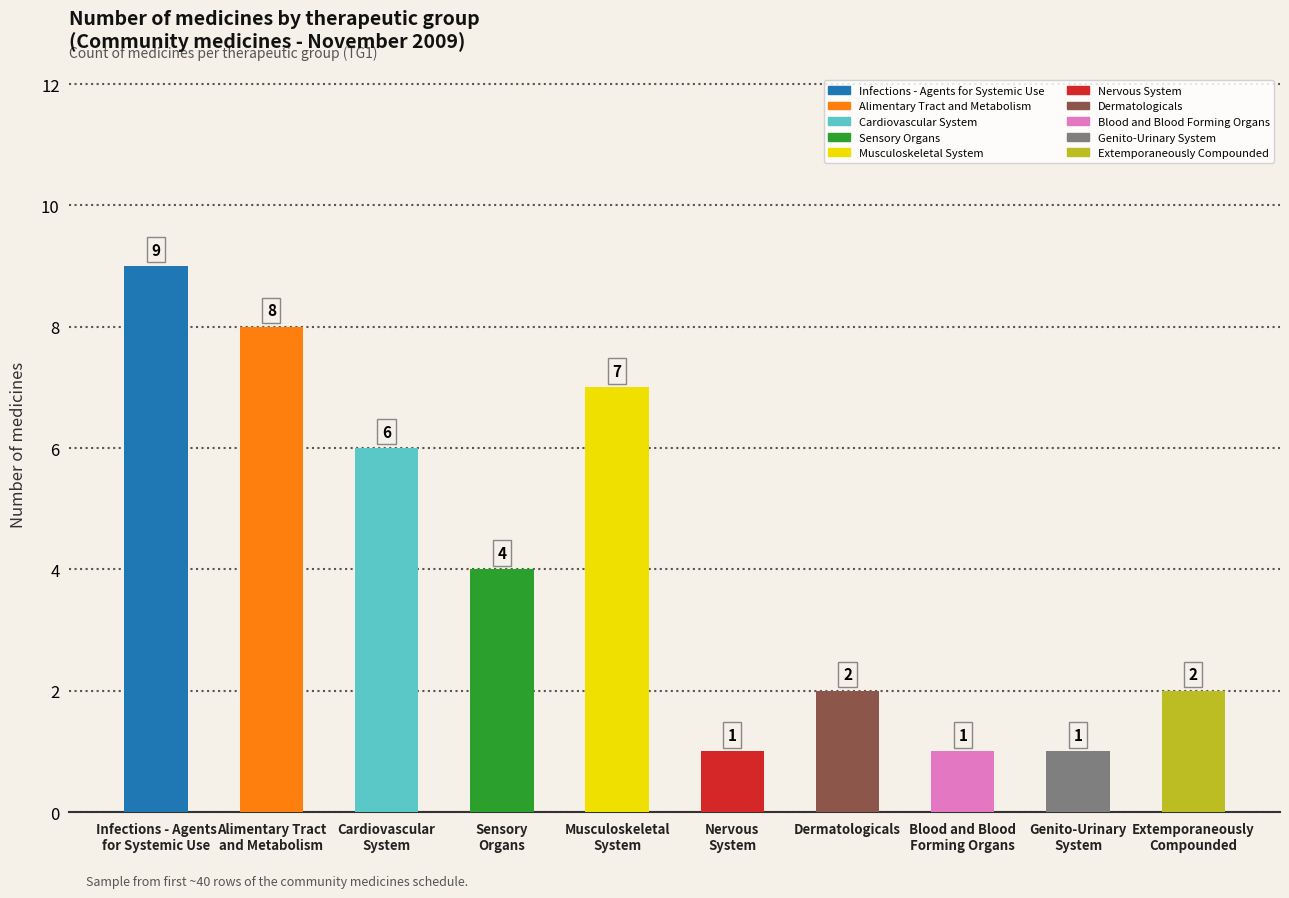

Is it true that the value at Genito-Urinary
System is 1?

True